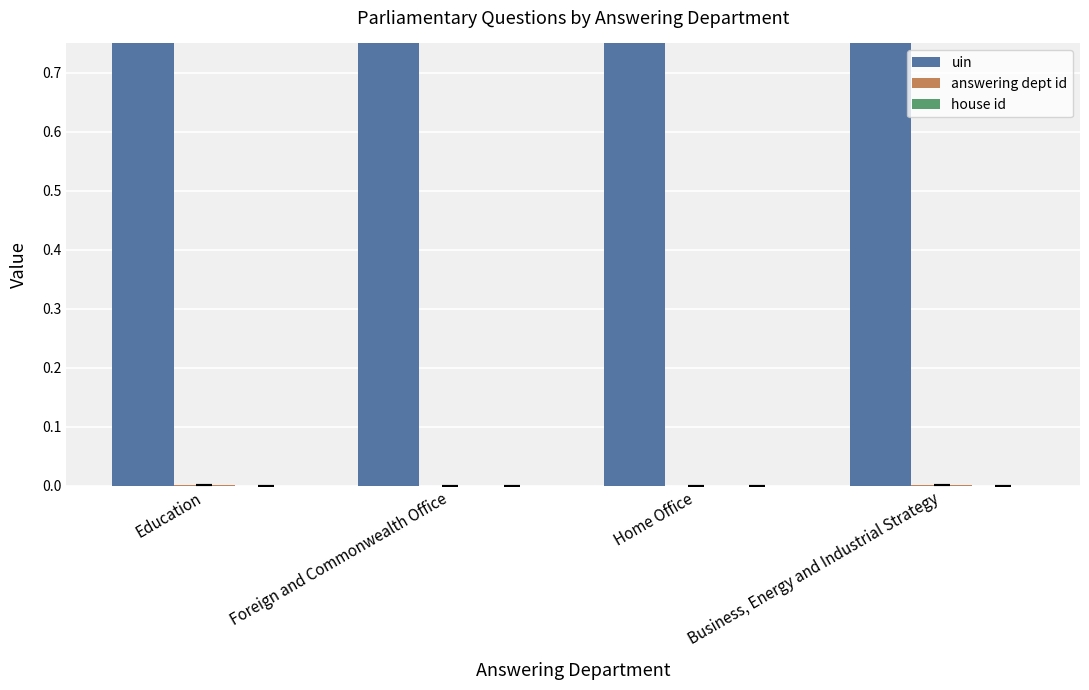

At which category is the sum across all series the highest?

Education